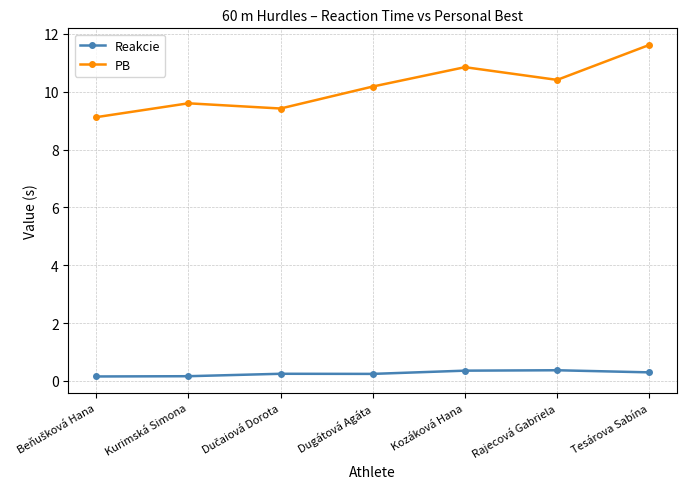

What is the approximate value of Reakcie at Kozáková Hana?

0.4